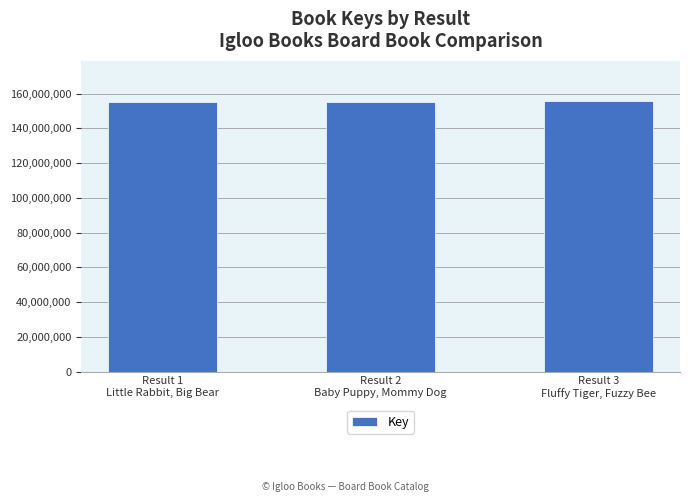

What is the change in value from Result 2
Baby Puppy, Mommy Dog to Result 3
Fluffy Tiger, Fuzzy Bee?

+134858